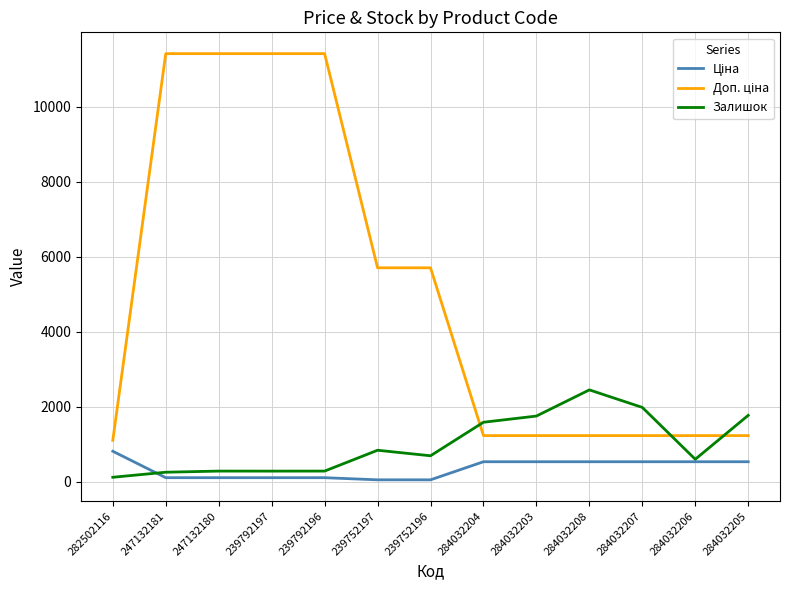

What is the spread (max minus min) of values at 284032204?

1052.0